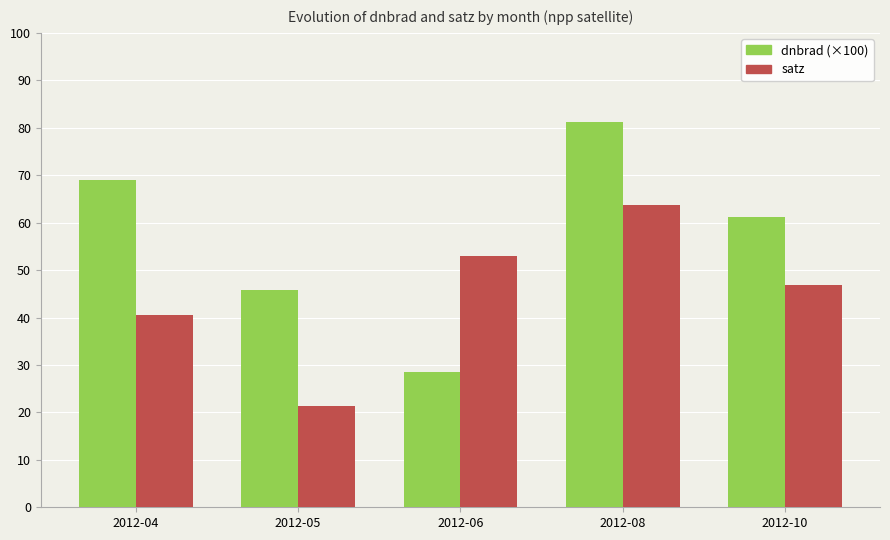

Reading left to right, list all the values displayed in this chart.

dnbrad (×100): 2012-04=68.9	2012-05=45.9	2012-06=28.5	2012-08=81.2	2012-10=61.2
satz: 2012-04=40.5	2012-05=21.4	2012-06=53.0	2012-08=63.8	2012-10=46.9